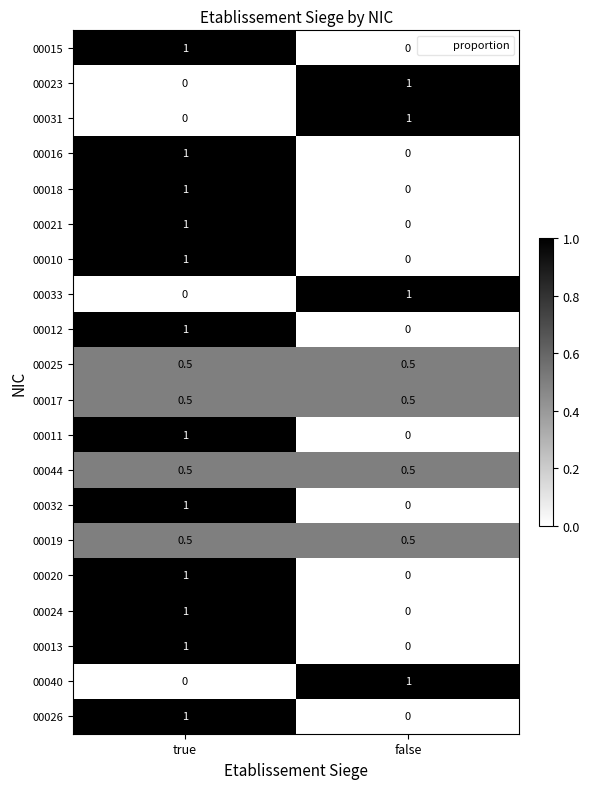

What is the greatest value displayed?

1.0